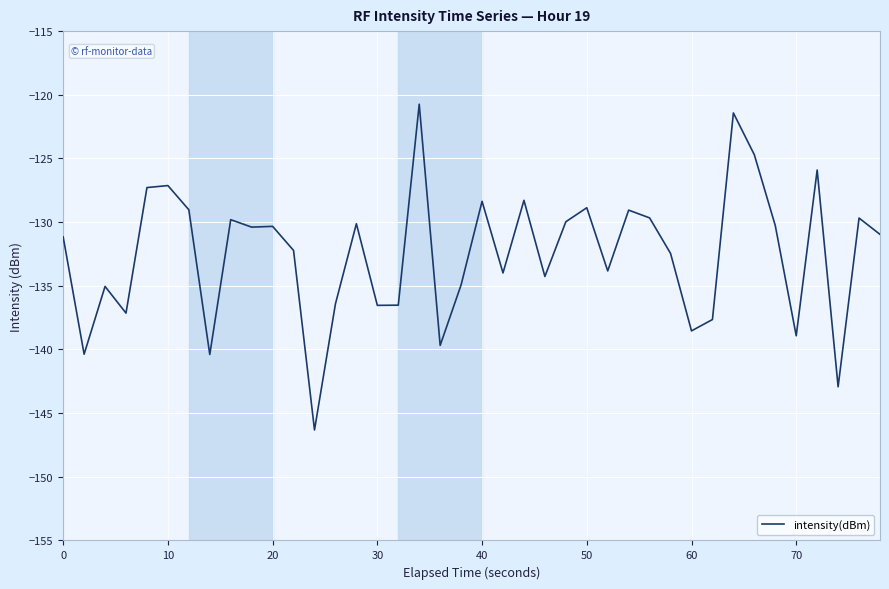

What is the smallest value displayed?

-146.3